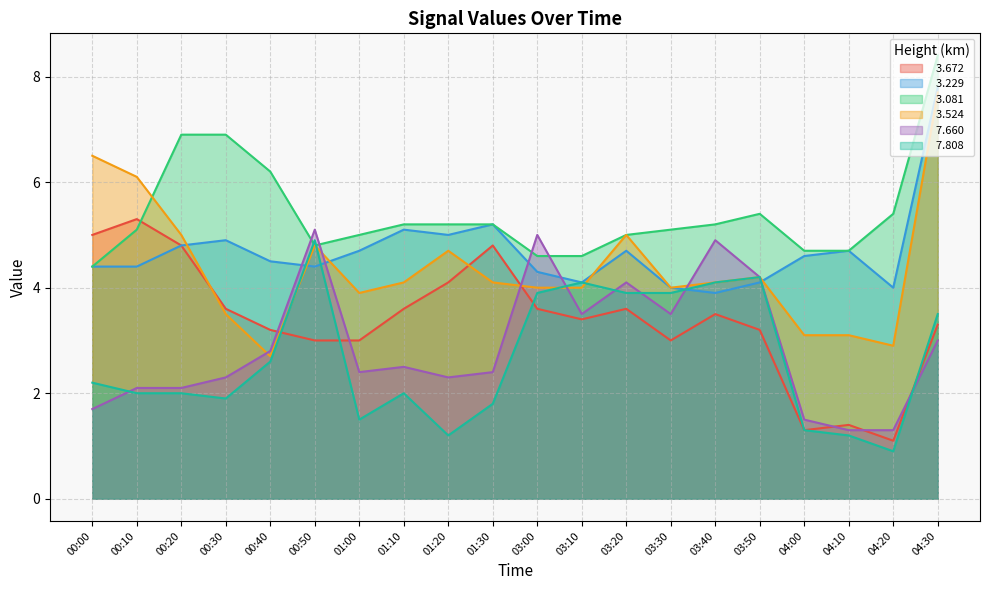

What are all the series names shown in the legend?

  3.672,   3.229,   3.081,   3.524,   7.660,   7.808